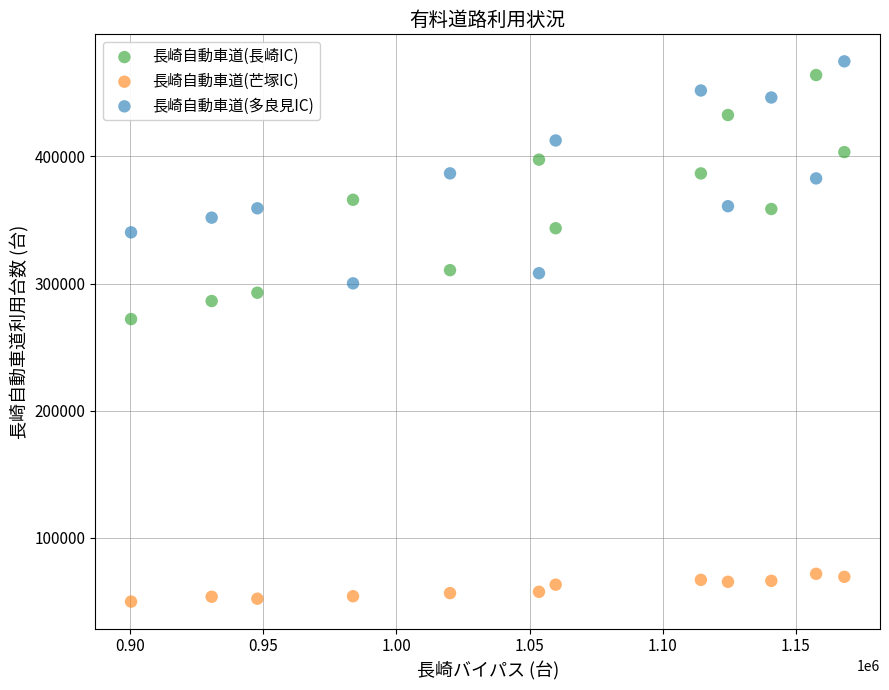

Across all series, what Y value is closest to 262298?

272036